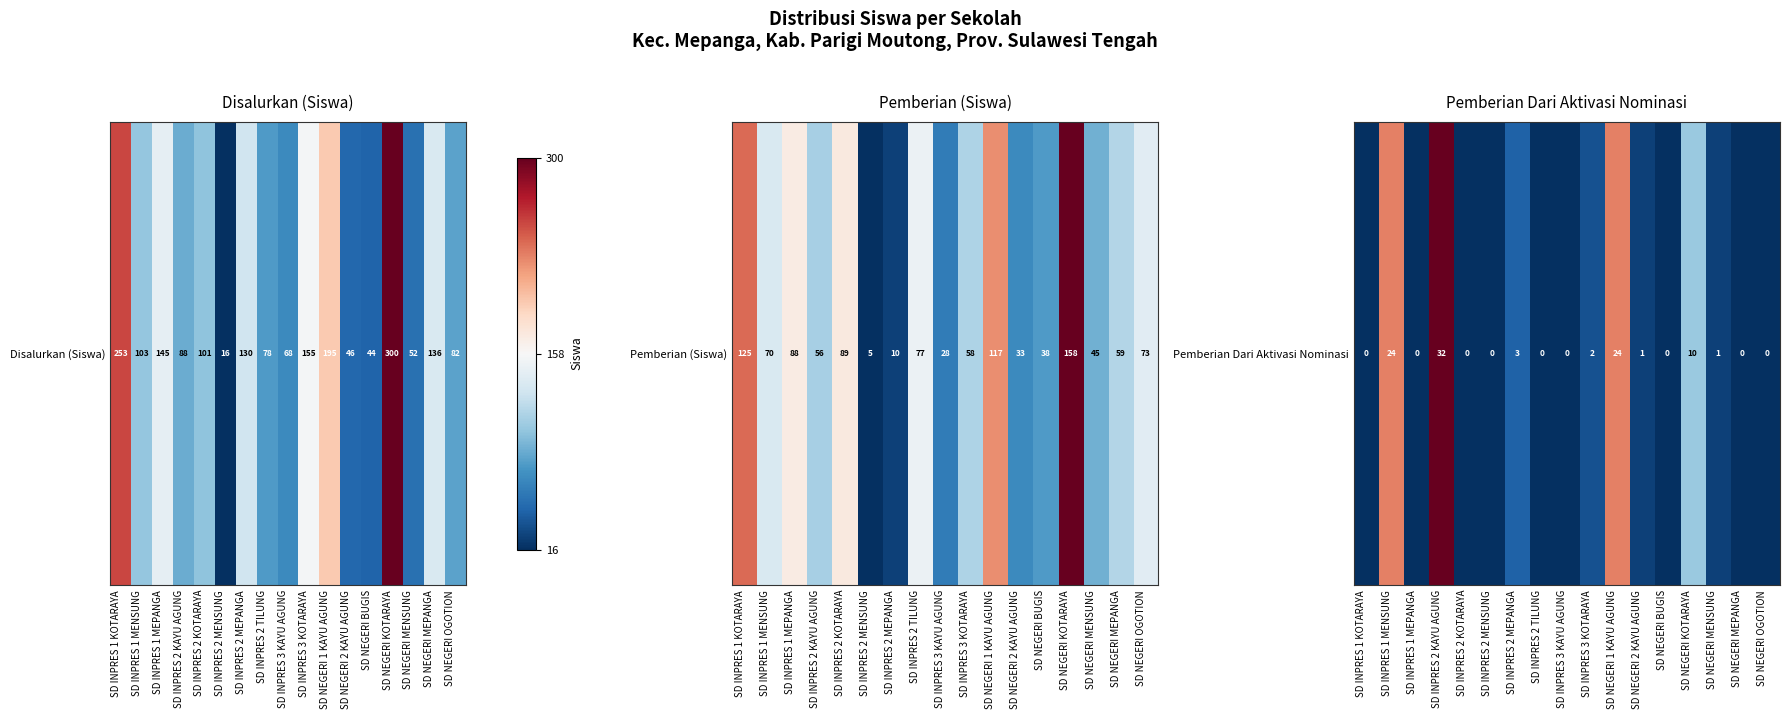

What is the change in value from SD NEGERI 1 KAYU AGUNG to SD NEGERI BUGIS?

-0.8